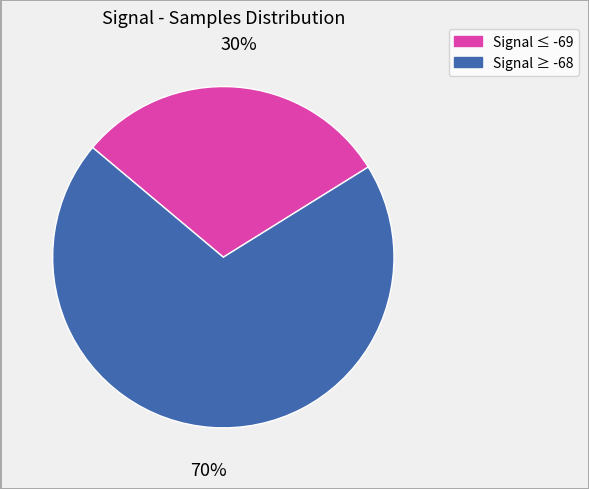

To the nearest percent, what is the average slice percentage?

50%